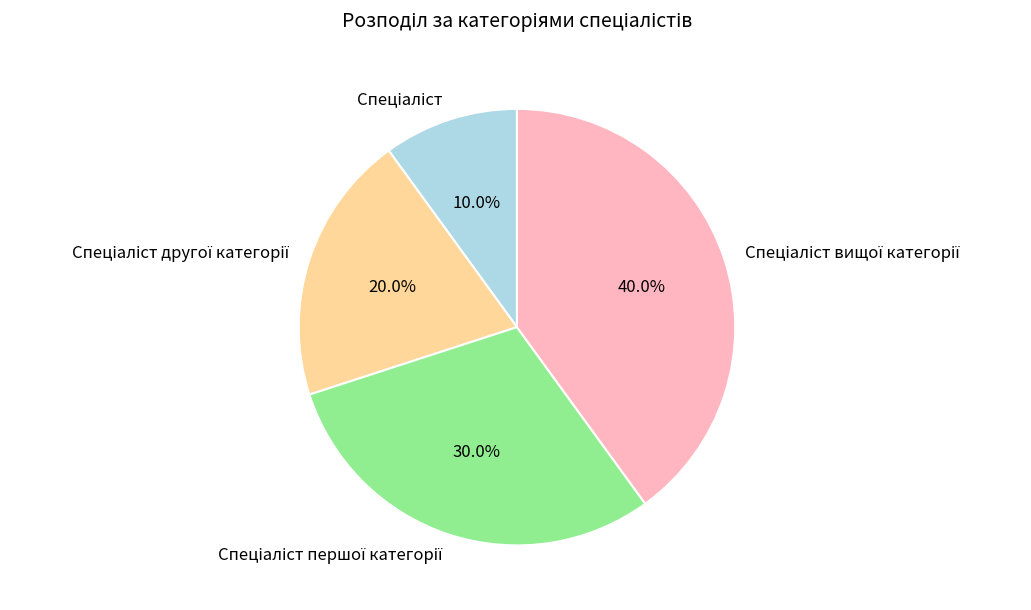

How many segments does this pie chart have?

4